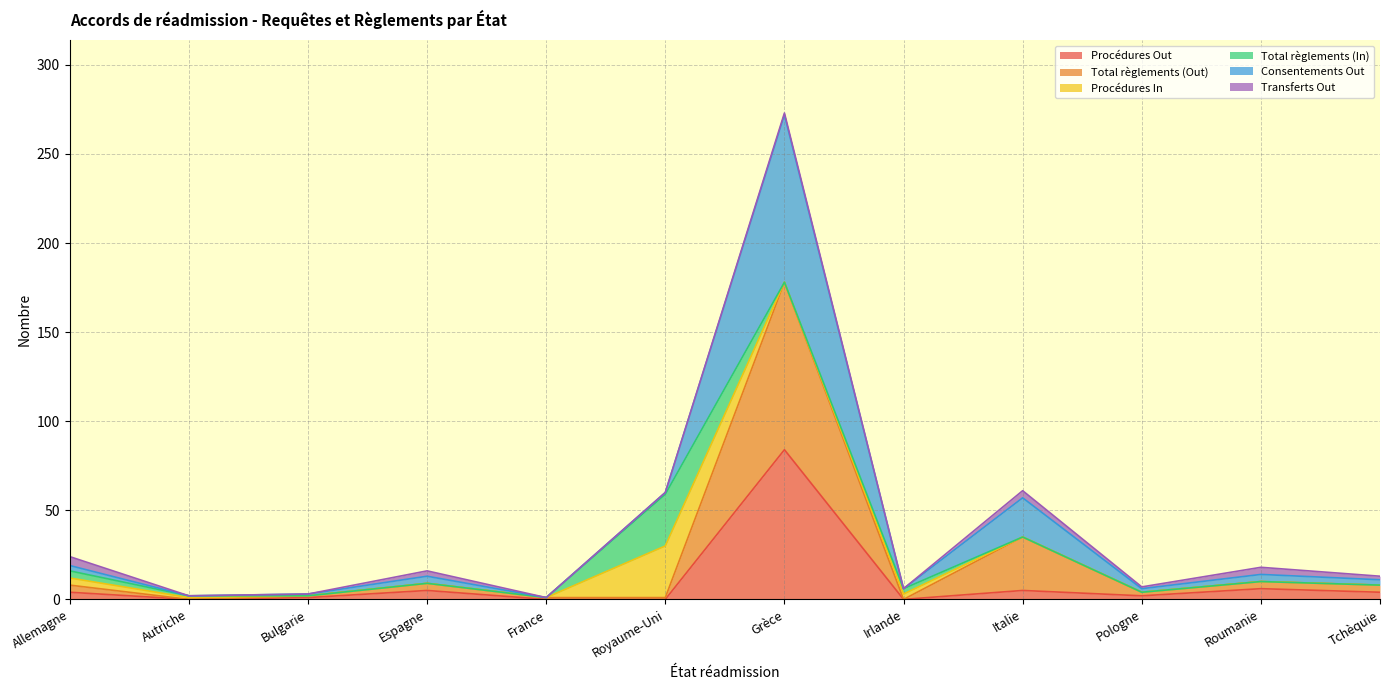

What is the sum of all Procédures Out values?

111